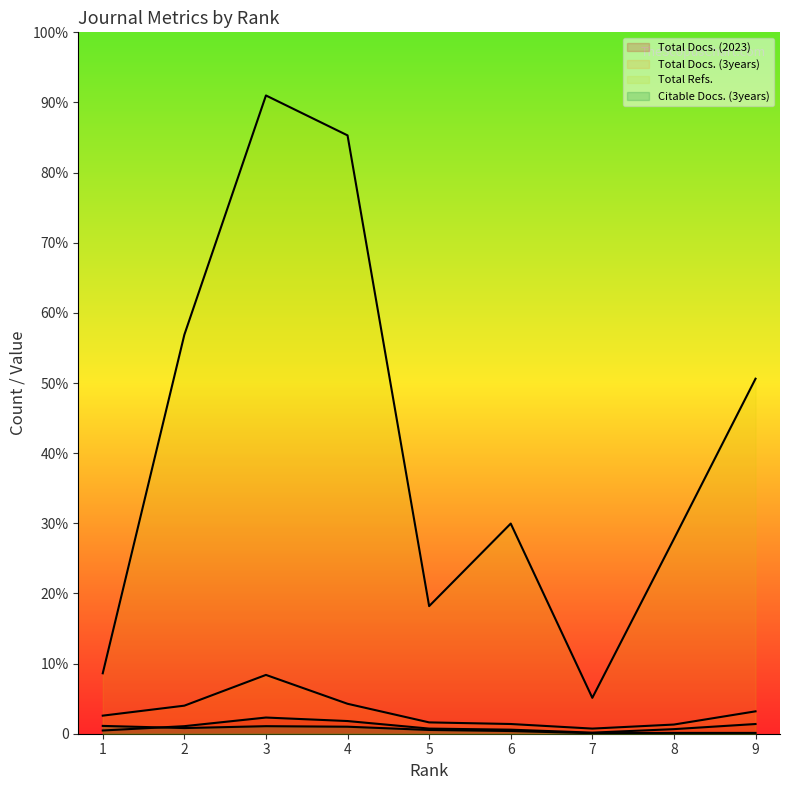

How many lines are shown in the chart?

4